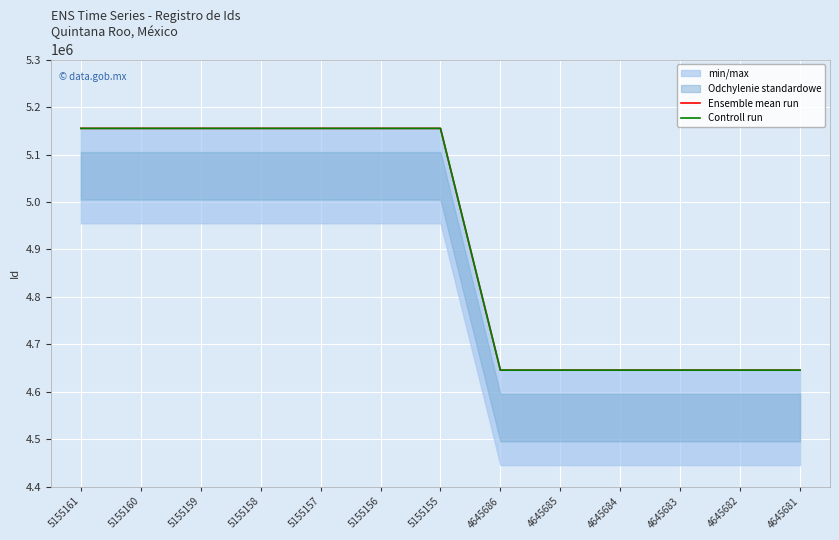

What is the value of the Ensemble mean run point at the 2nd from the left?

5155160